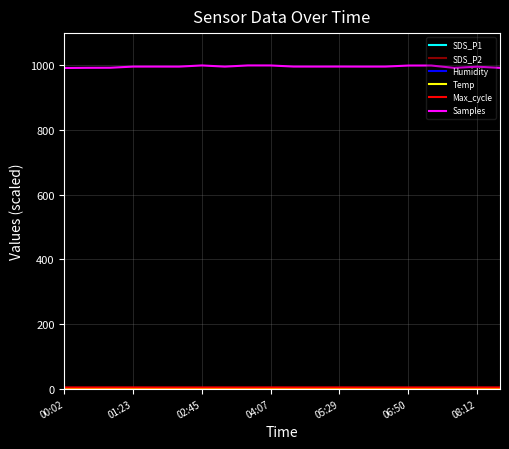

Which series has the largest range (max minus min)?

Samples